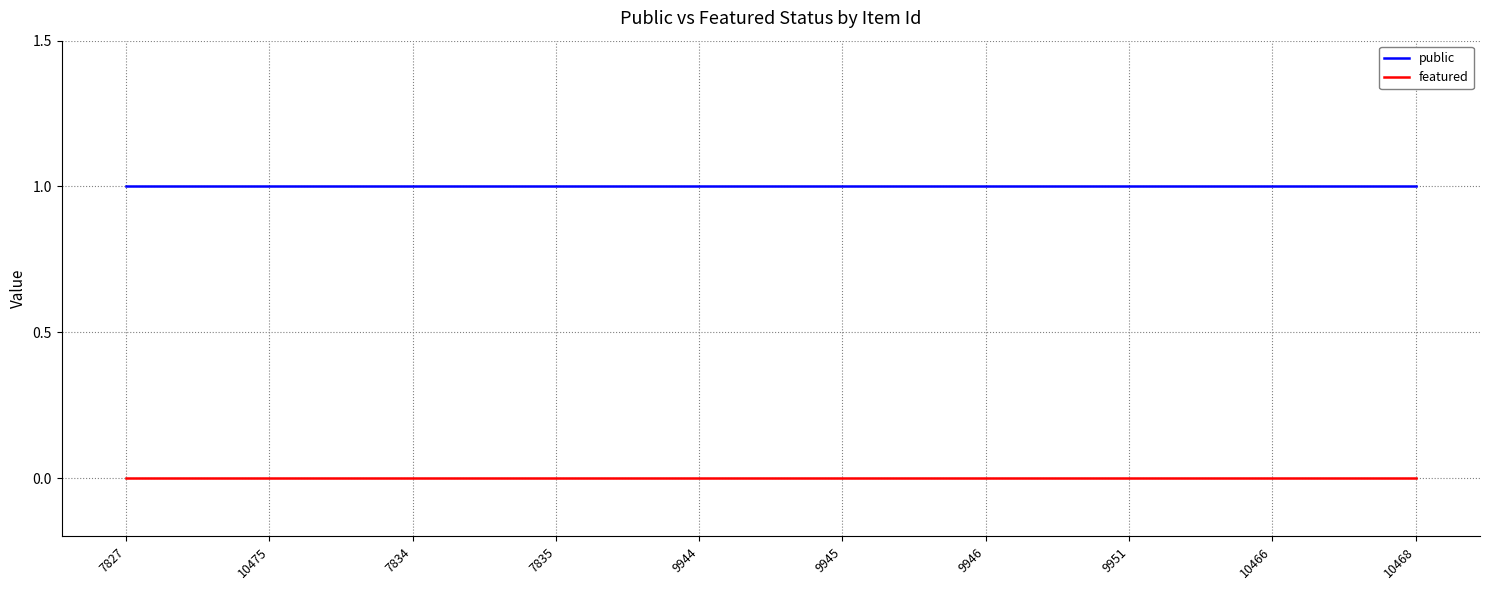

List the series in order of their peak value, lowest first.

featured, public